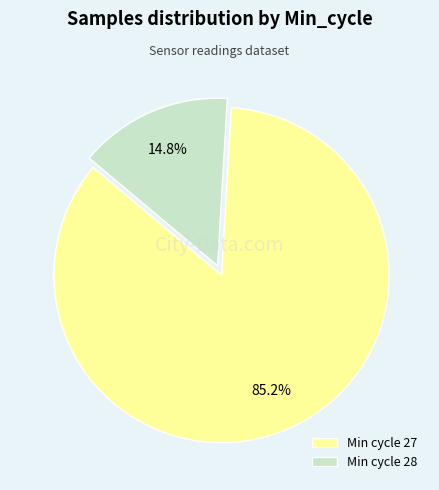

Which has a higher value, Min cycle 28 or Min cycle 27?

Min cycle 27